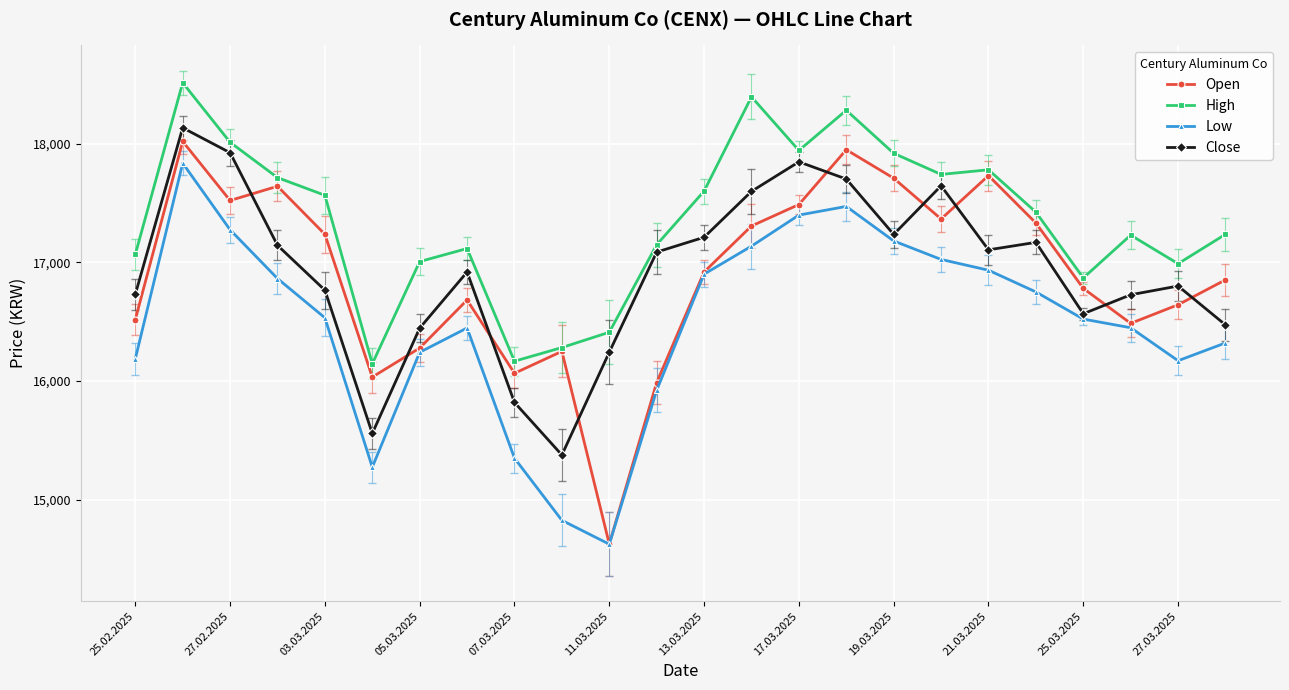

What is the sum of all Low values?

395640